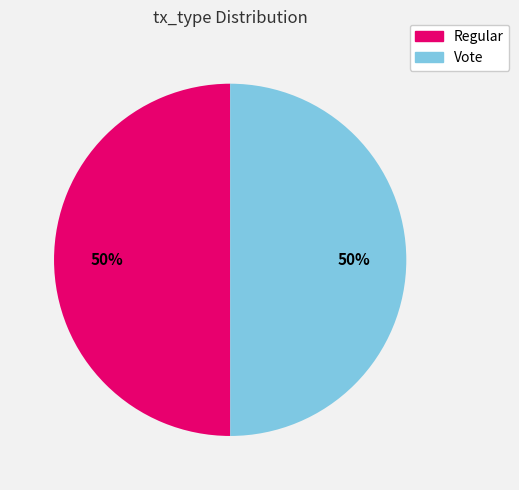

What percentage is the Regular slice, to the nearest percent?

50%